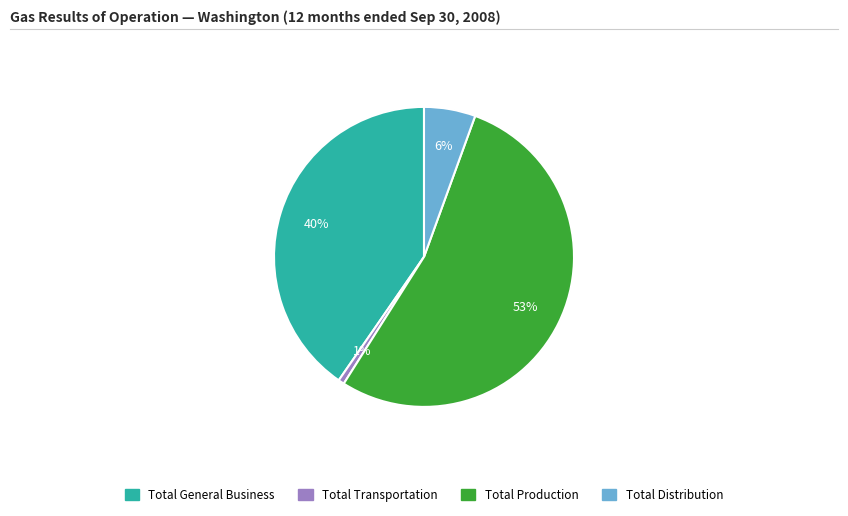

To the nearest percent, what is the average slice percentage?

25%